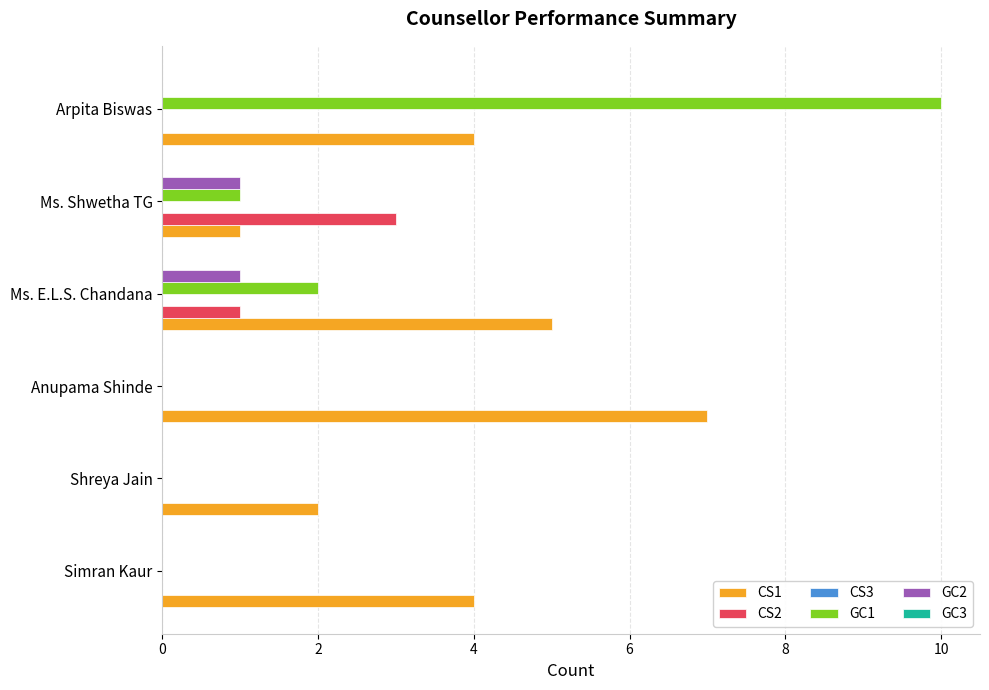

Which category has the highest value in the CS1 series?

Anupama Shinde